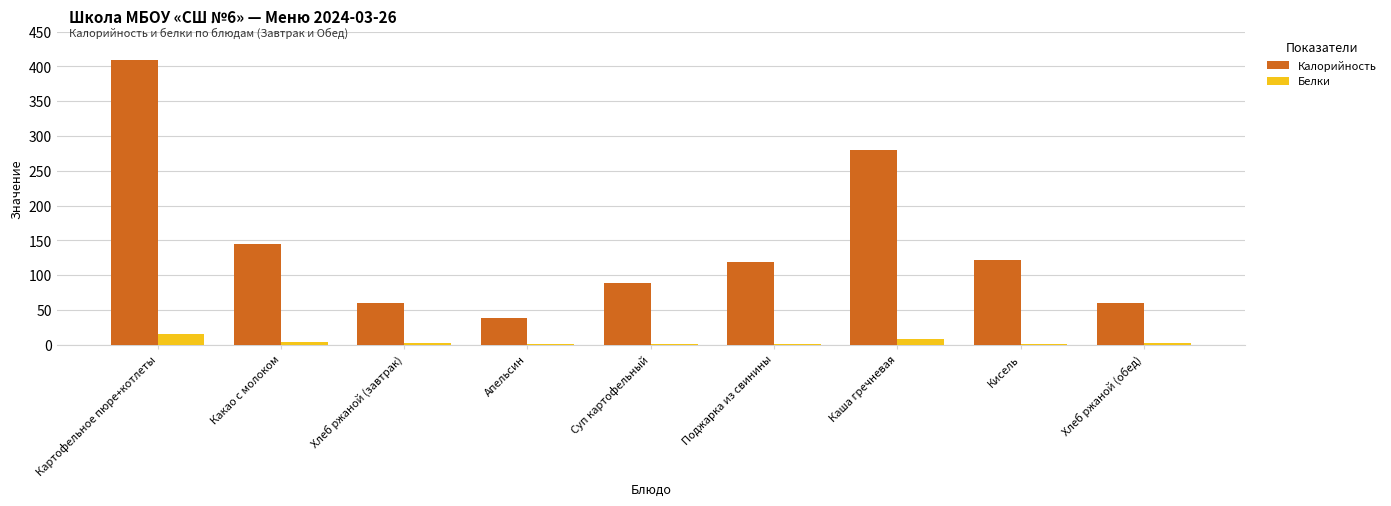

What is the sum of all Калорийность values?

1321.7